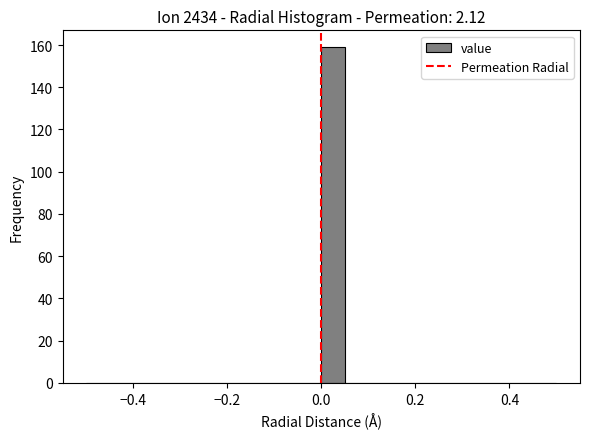

Read against the x-axis, roughly where is the centre of the tallest bar?

0.02